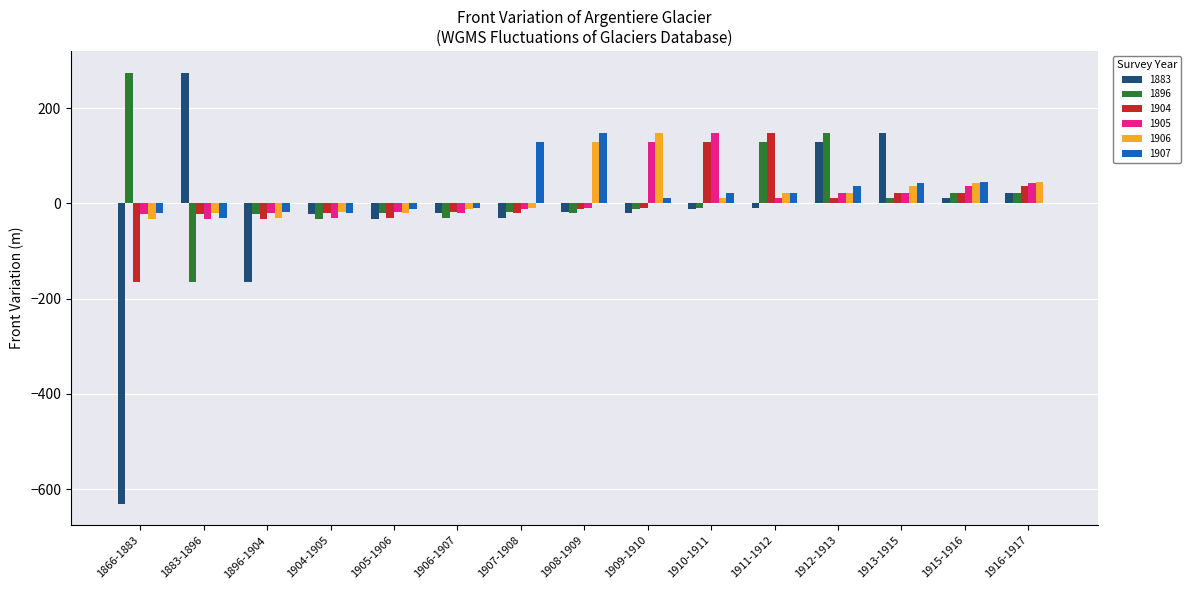

Where is 1883 nearest to the value -178?

1896-1904